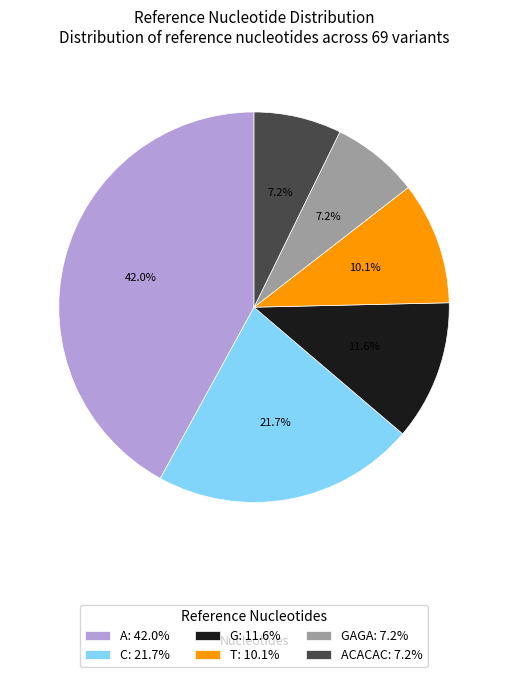

Which slice is the largest?

A: 42.0%